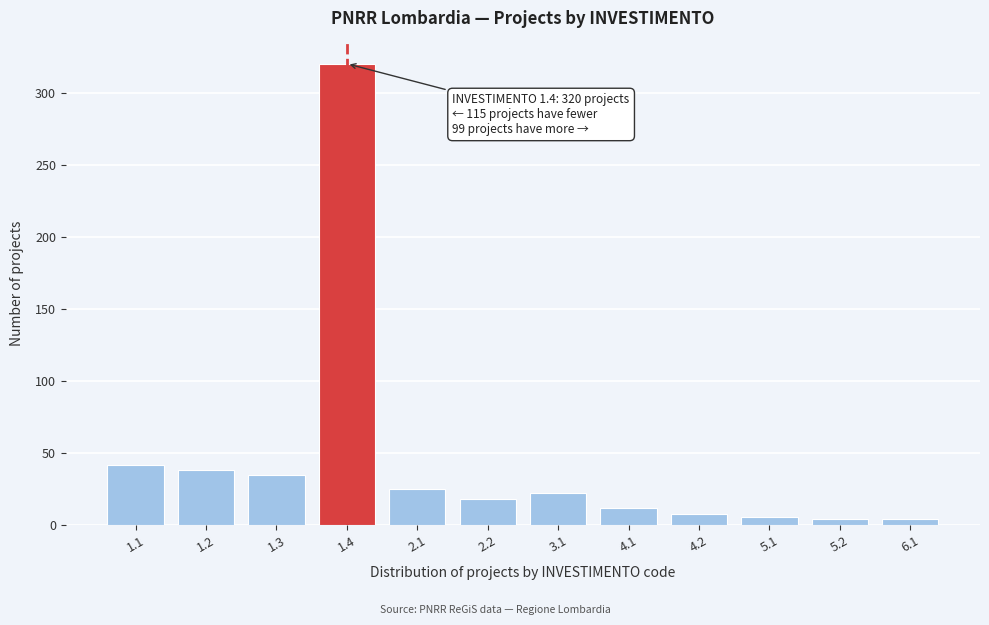

Reading left to right, transcribe all the data shown in this chart.

1.1=42	1.2=38	1.3=35	1.4=320	2.1=25	2.2=18	3.1=22	4.1=12	4.2=8	5.1=6	5.2=4	6.1=4